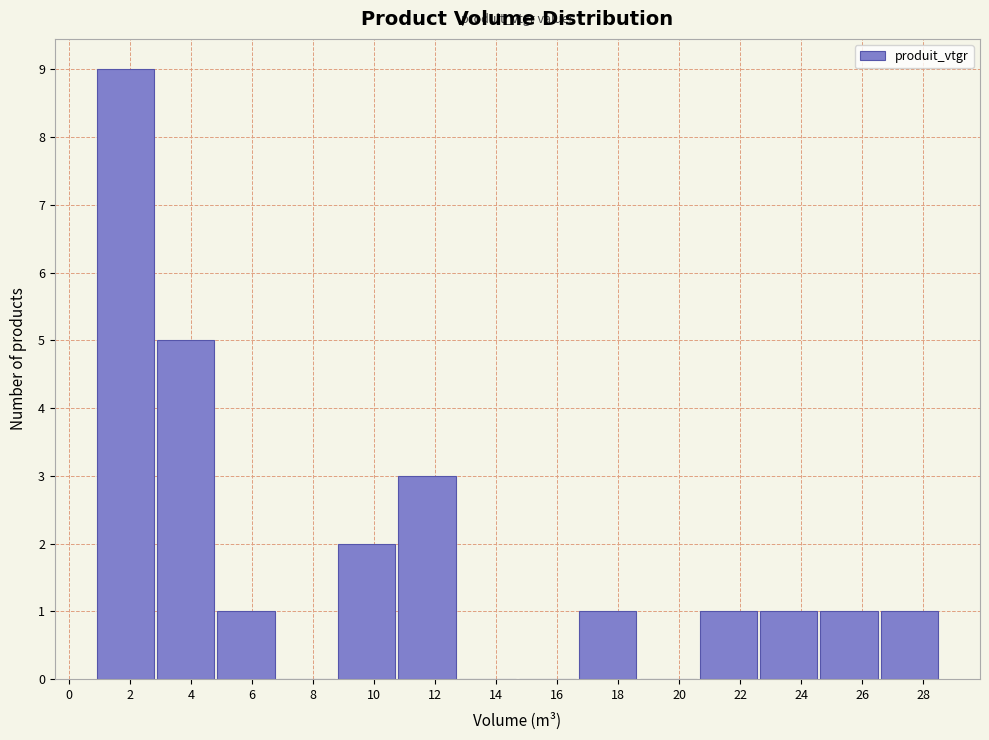

Reading left to right, transcribe this chart: for each bar, give the range it covers on the x-axis and its height. Neither the bar edges nor the heights are printed on the chart, so give them approximately, as read against the axes.

0.8 to 2.8: 9
2.8 to 4.8: 5
4.8 to 6.8: 1
6.8 to 8.8: 0
8.8 to 10.8: 2
10.8 to 12.8: 3
12.8 to 14.6: 0
14.6 to 16.6: 0
16.6 to 18.6: 1
18.6 to 20.6: 0
20.6 to 22.6: 1
22.6 to 24.6: 1
24.6 to 26.6: 1
26.6 to 28.6: 1